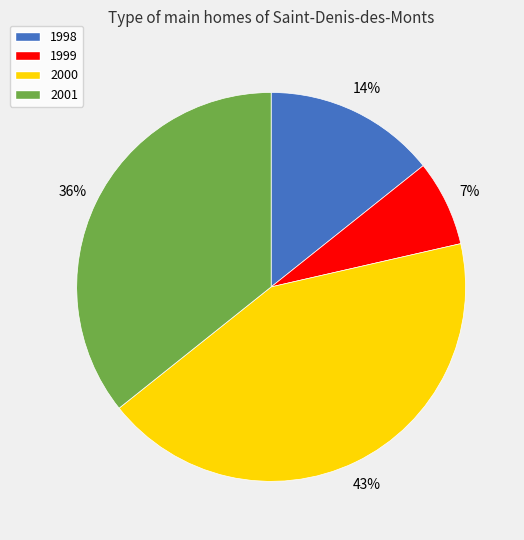

True or false: 1999 accounts for 7% of the total.

True